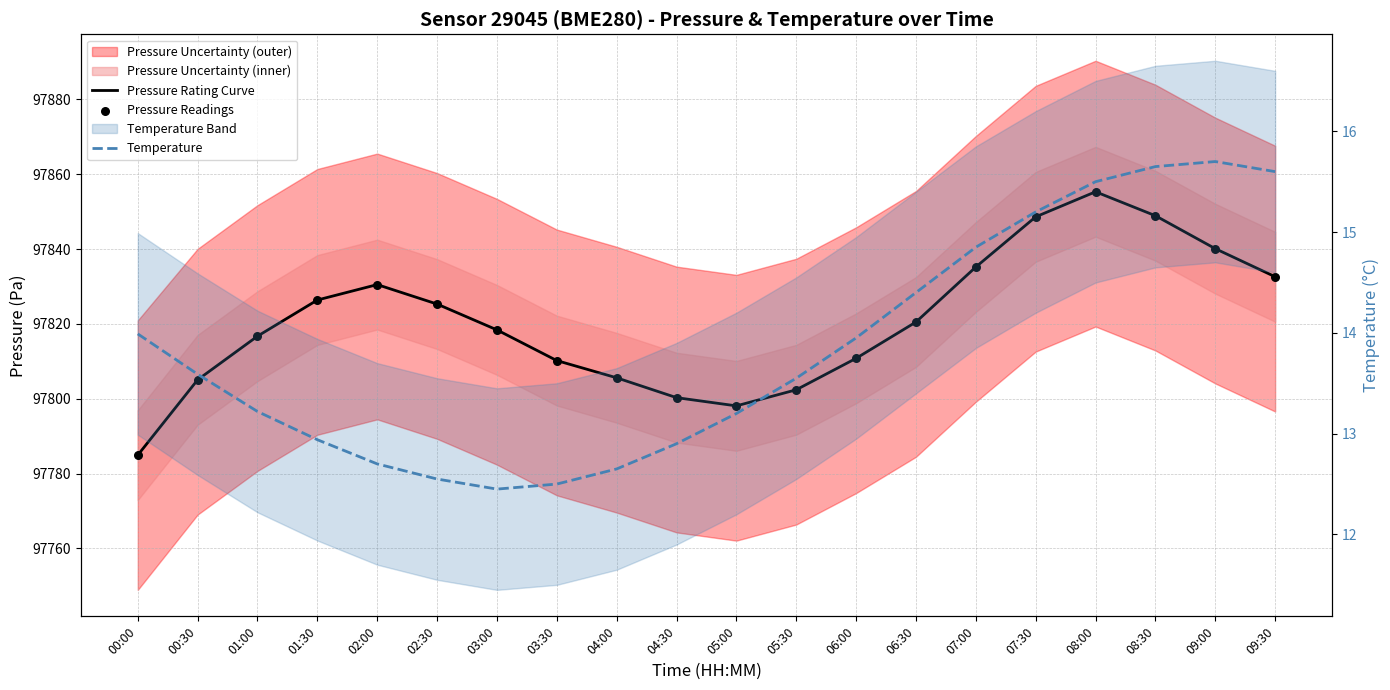

Which series contains the lowest Y value?

Temperature